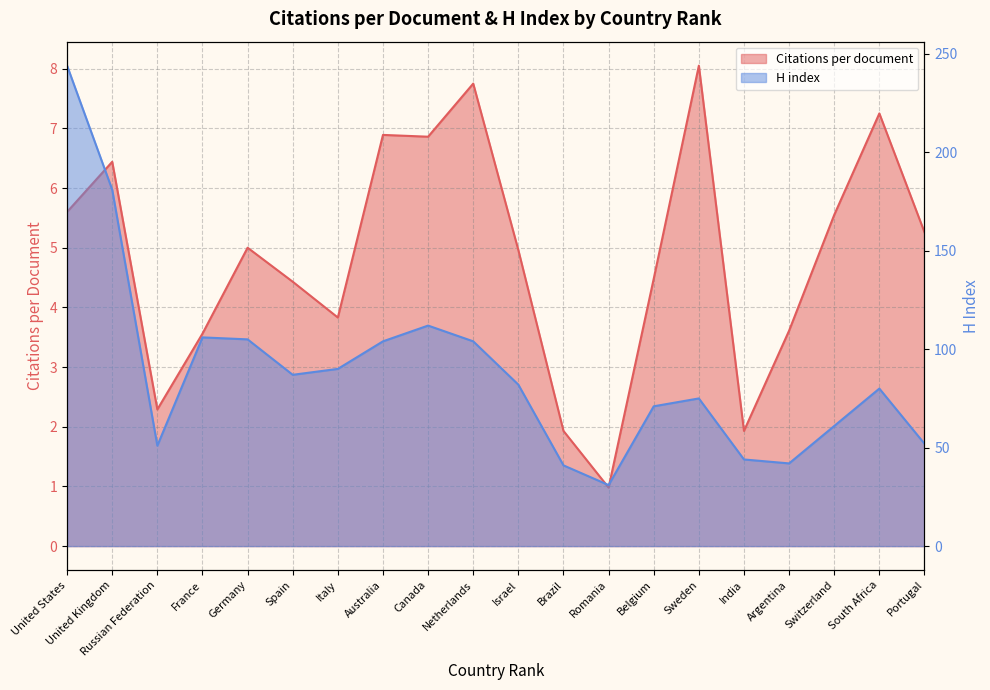

How many lines are shown in the chart?

2